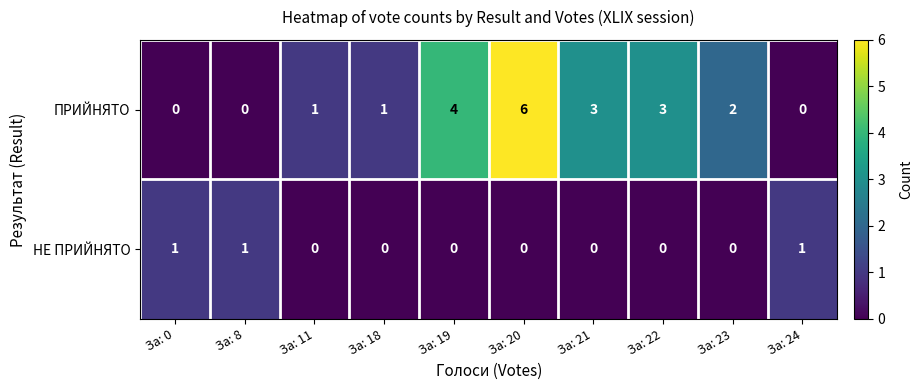

Is it true that ПРИЙНЯТО equals -3 at За: 8?

False